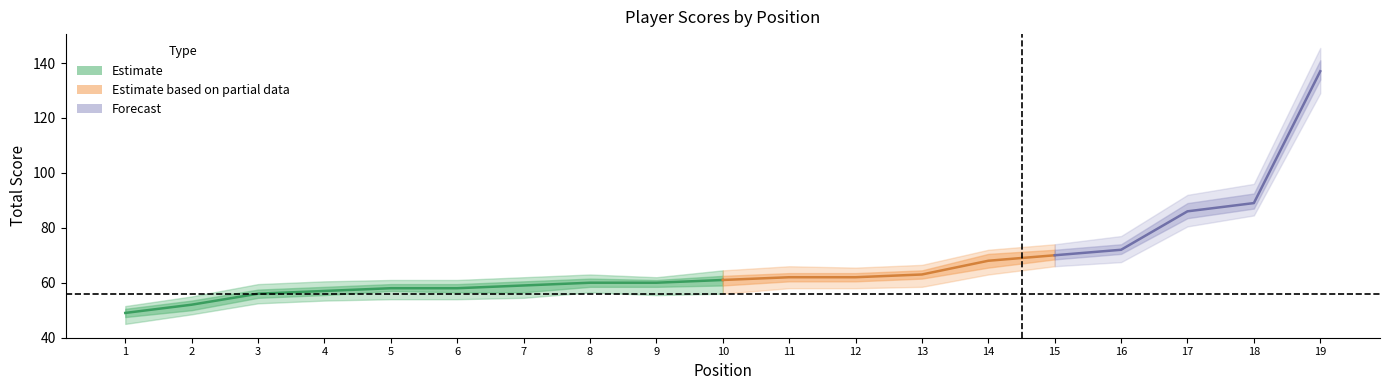

What is the highest value of the round_total_score series?

137